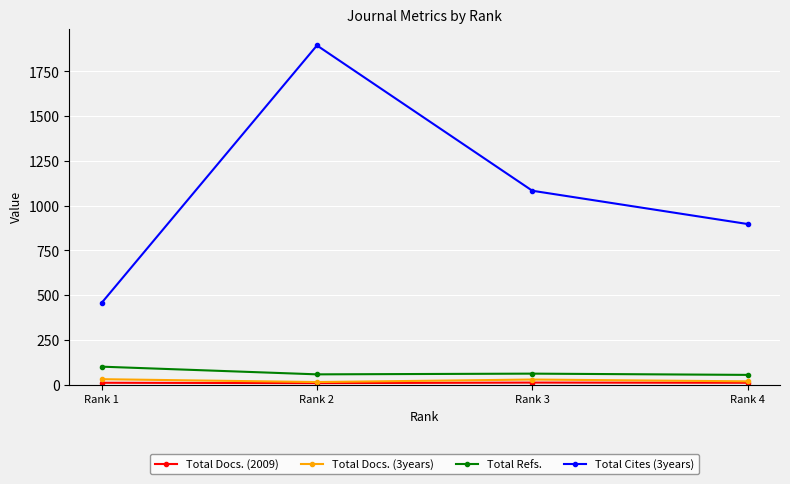

What is the approximate value of Total Cites (3years) at Rank 3?

1083